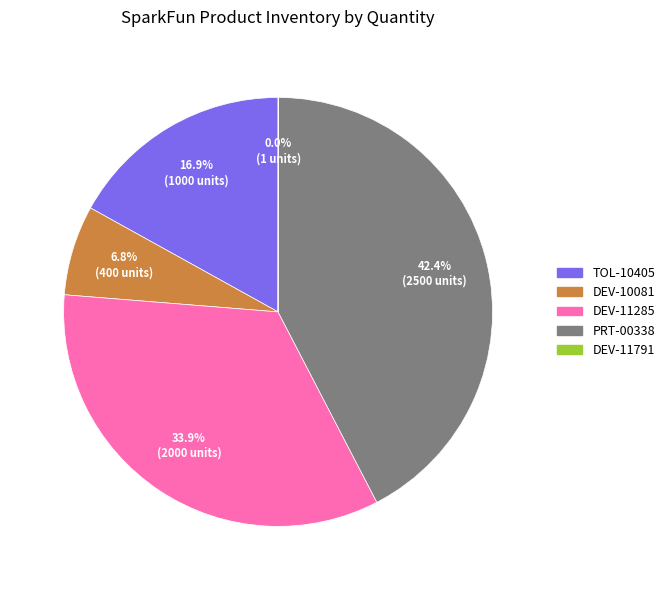

What is the total percentage of PRT-00338 and DEV-11285?

76.3%